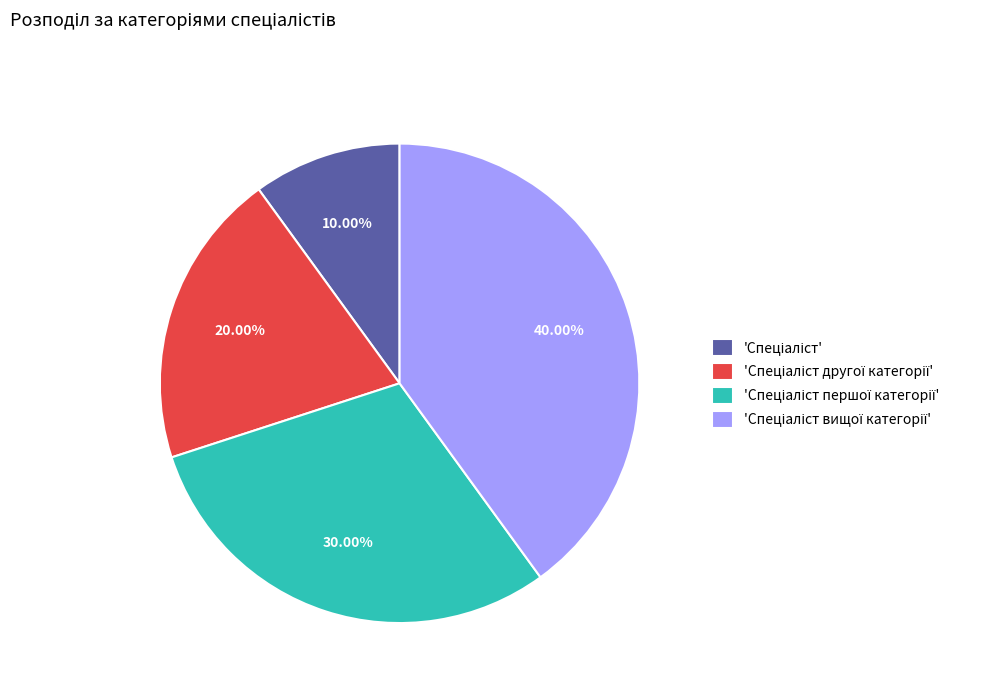

How many segments does this pie chart have?

4